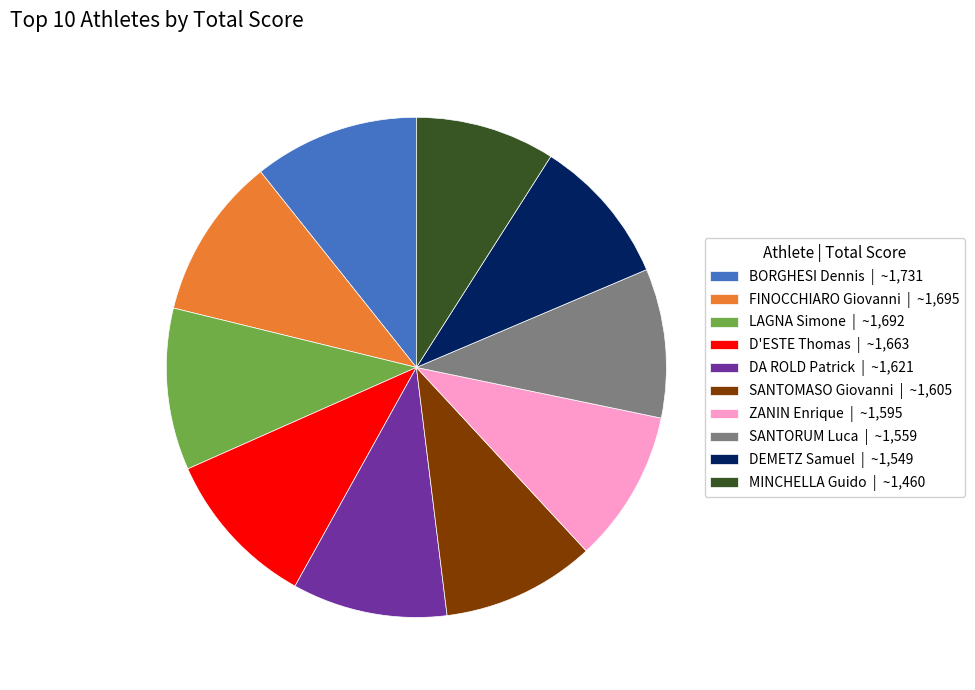

Approximately how many times larger is the value at SANTORUM Luca compared to D'ESTE Thomas?

0.9